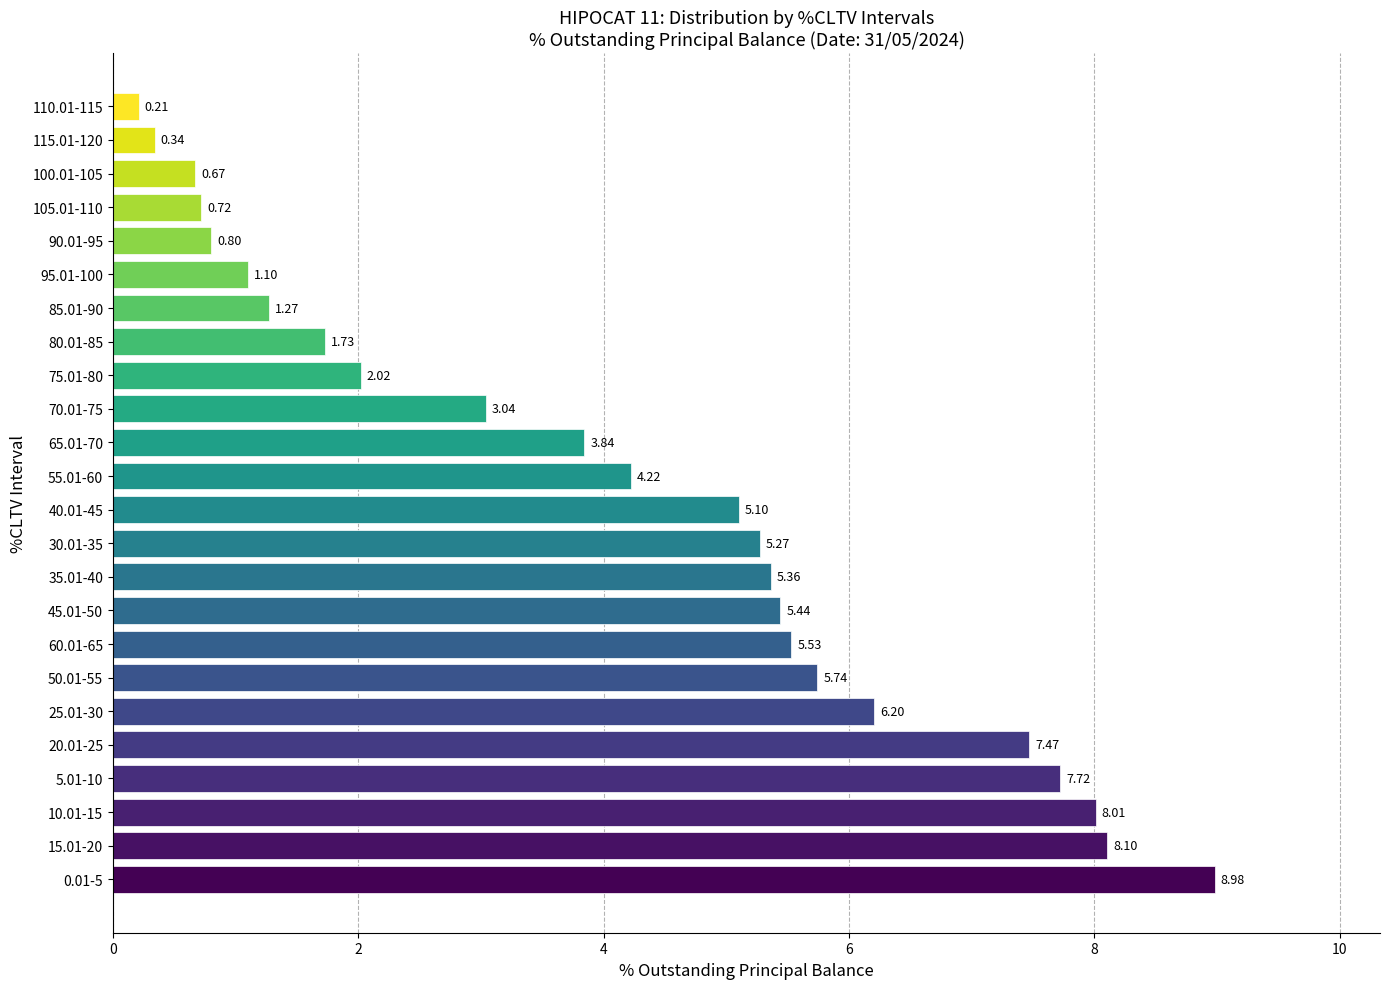

Between 110.01-115 and 35.01-40, which is larger?

35.01-40